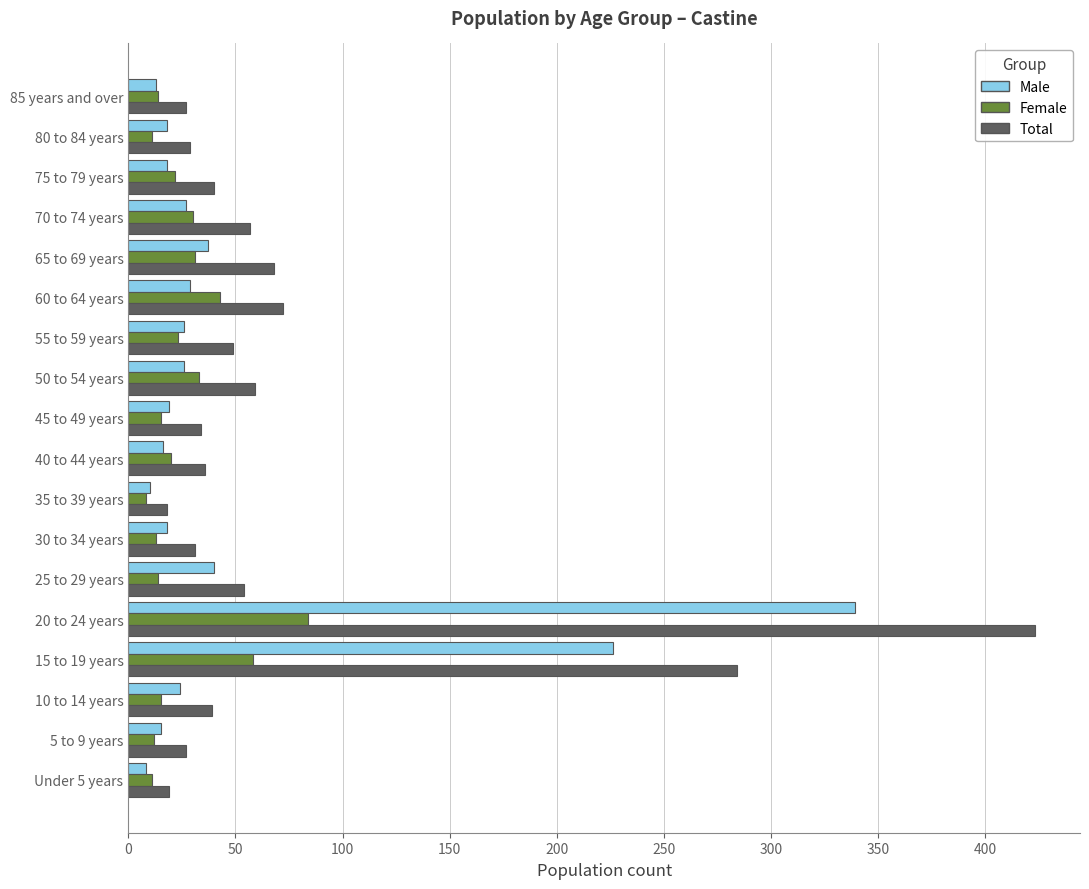

What is the sum of all Total values?

1366